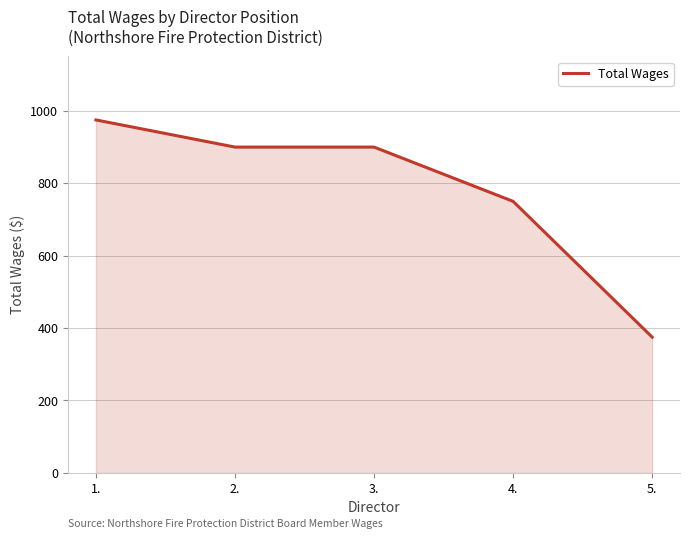

The value at 3. is 900. True or false?

True